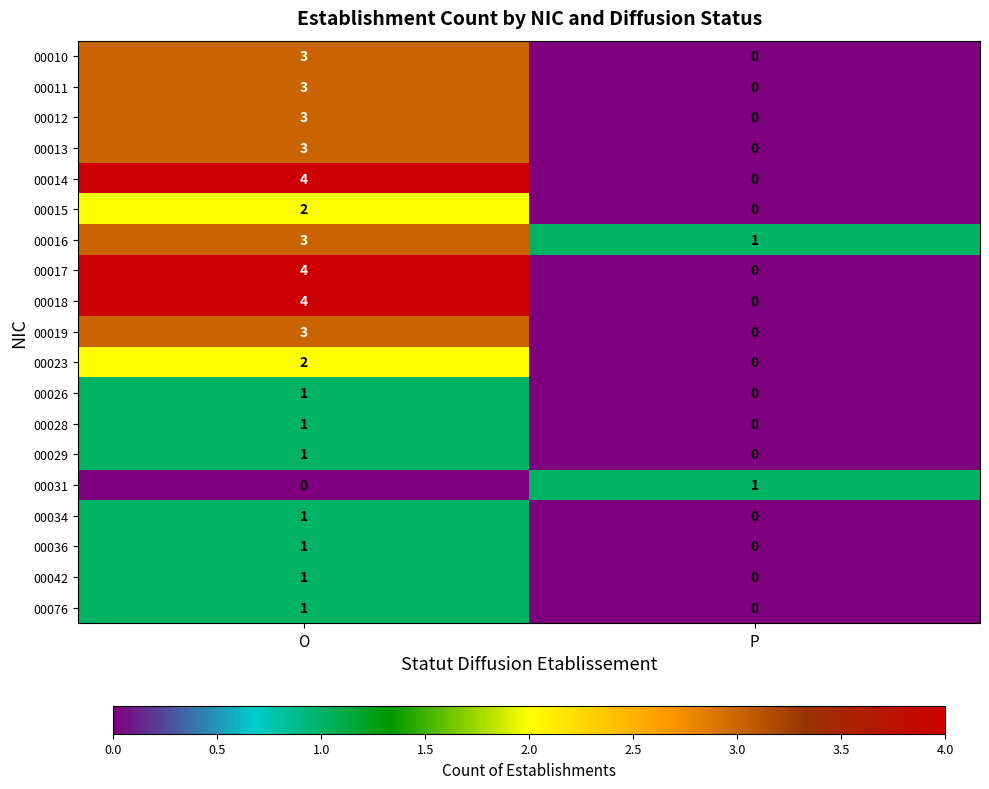

At which category is the sum across all series the highest?

O